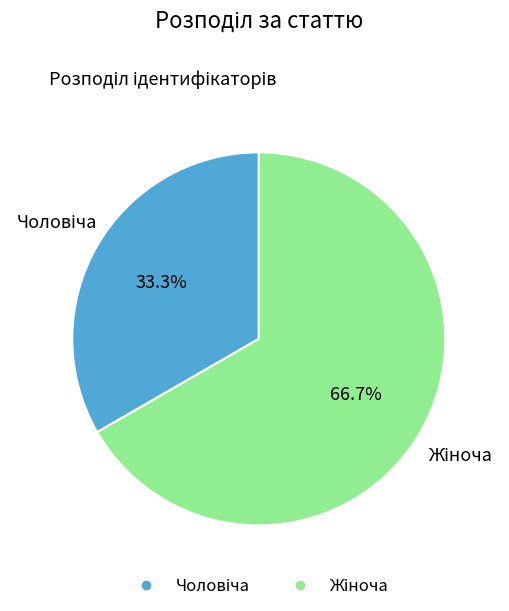

Does any single category account for the majority?

Yes